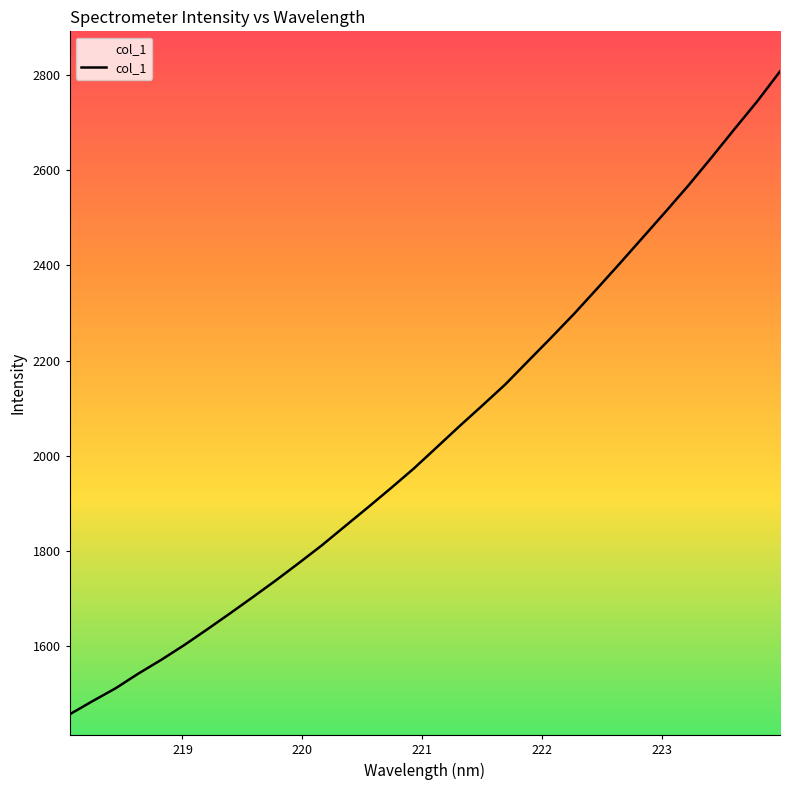

What is the maximum value shown in the chart?

2807.4